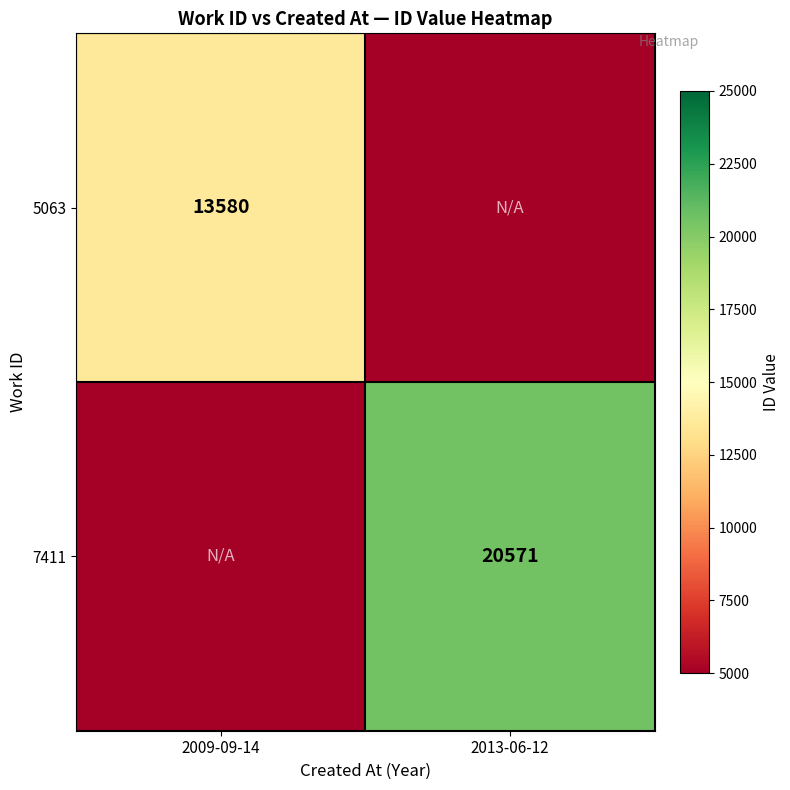

True or false: 5063 has a value of 4228 at 2009-09-14.

False